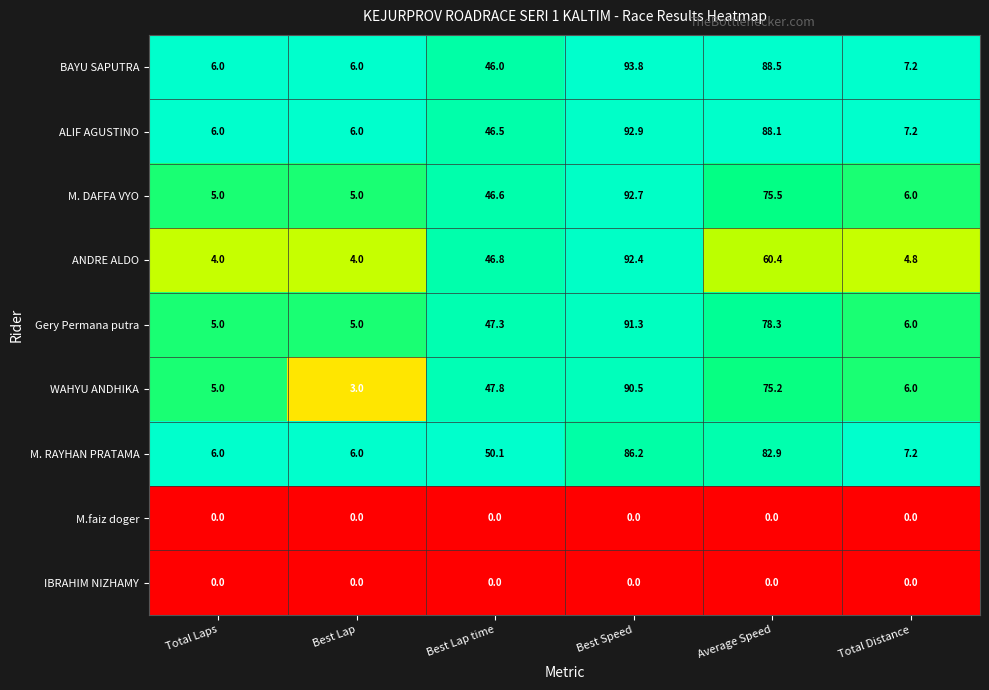

At how many categories does at least one series exceed 29?

3